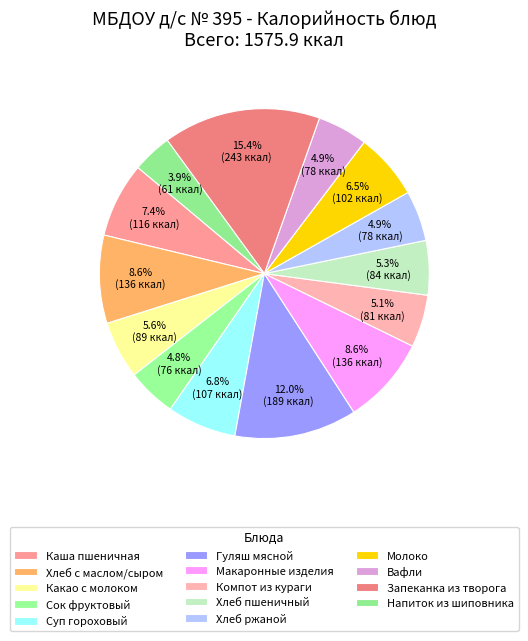

What percentage is NOT represented by Хлеб с маслом/сыром?

91.4%